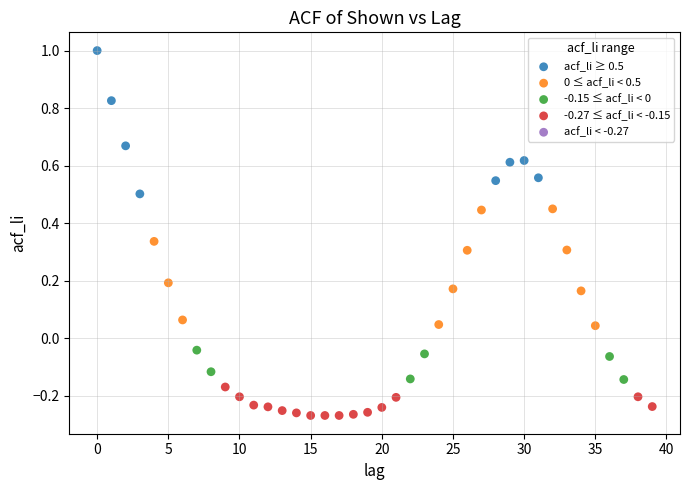

Which series reaches the minimum Y coordinate?

-0.27 ≤ acf_li < -0.15